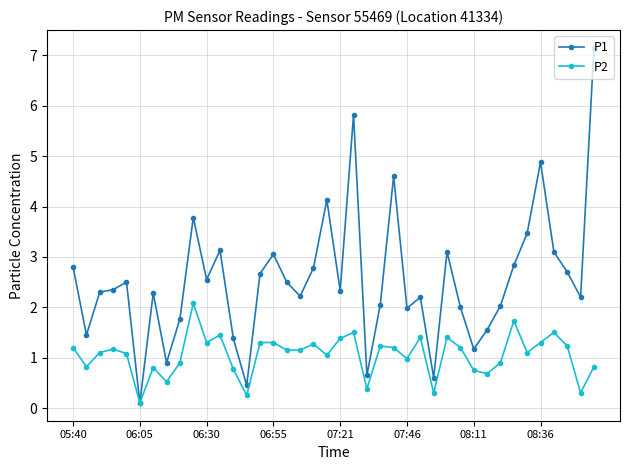

Count the number of data series in this chart.

2